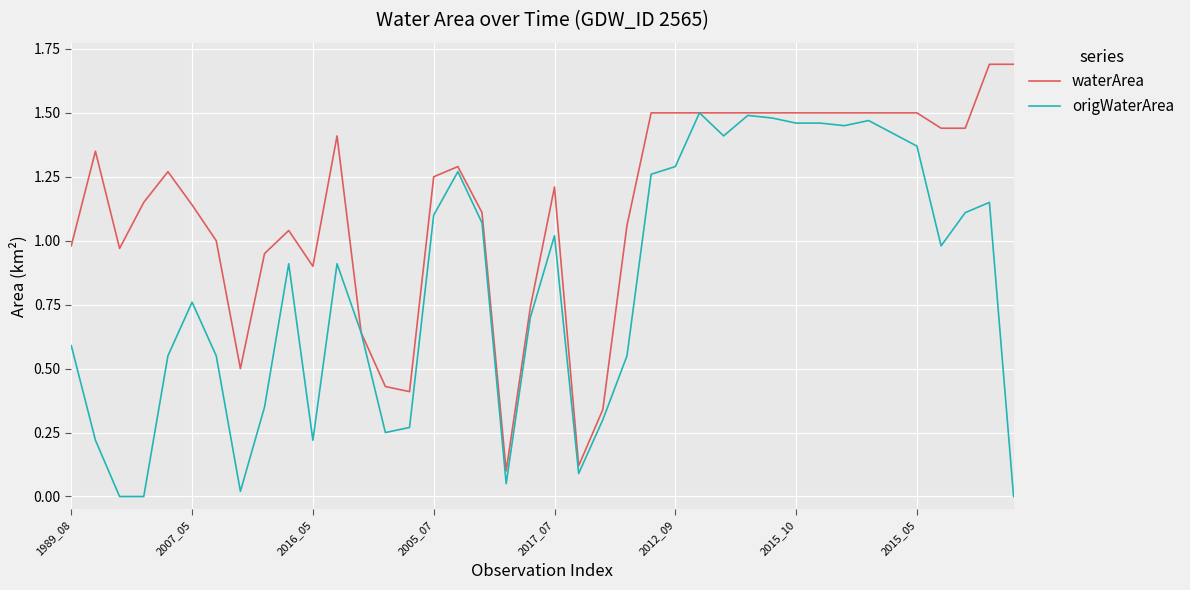

Rank the series by their average value, from lowest to highest.

origWaterArea, waterArea